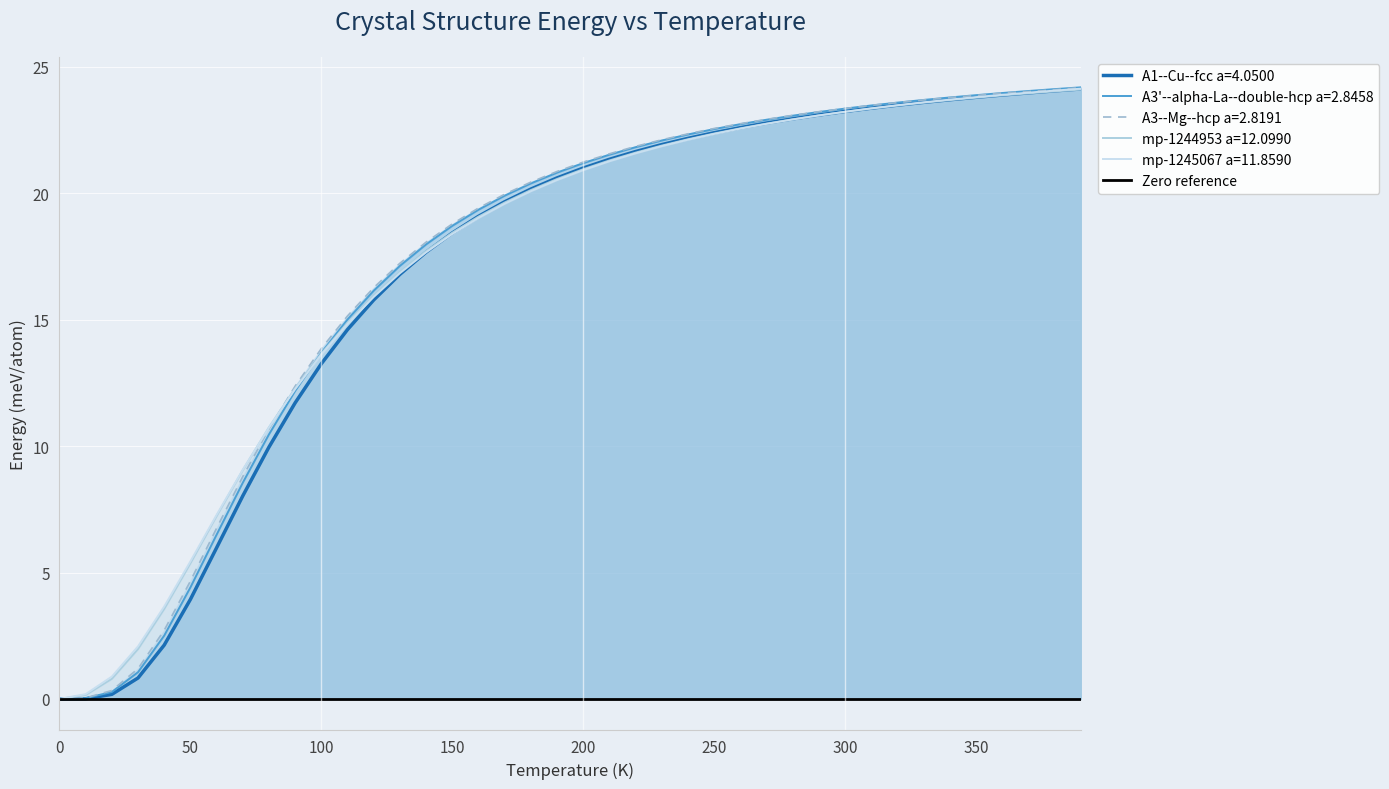

The value of A3--Mg--hcp a=2.8191 at 10 is 0.0. True or false?

False